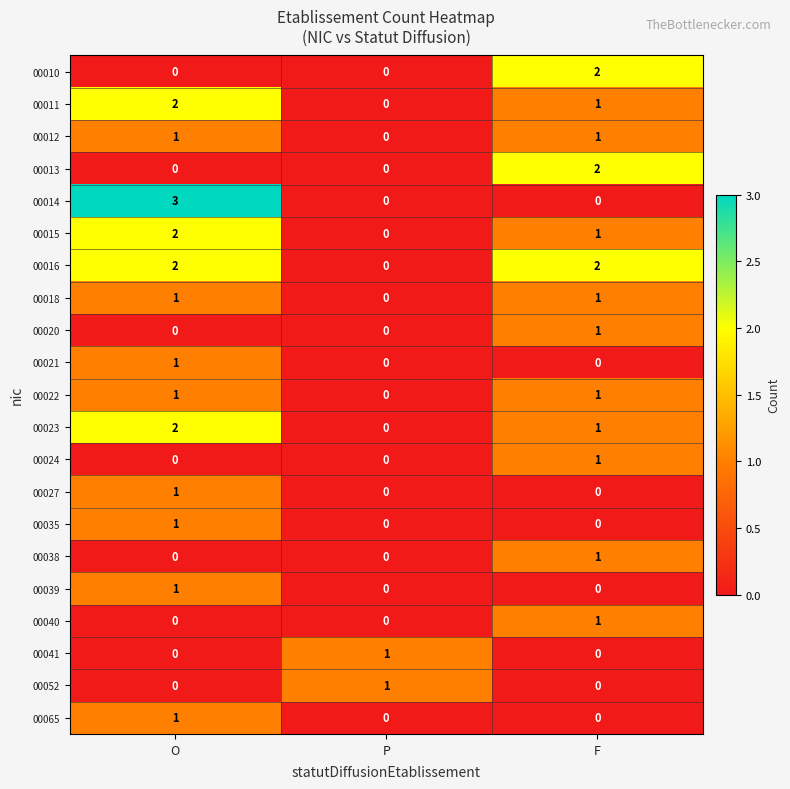

How many 00021 values are between 0 and 1?

3